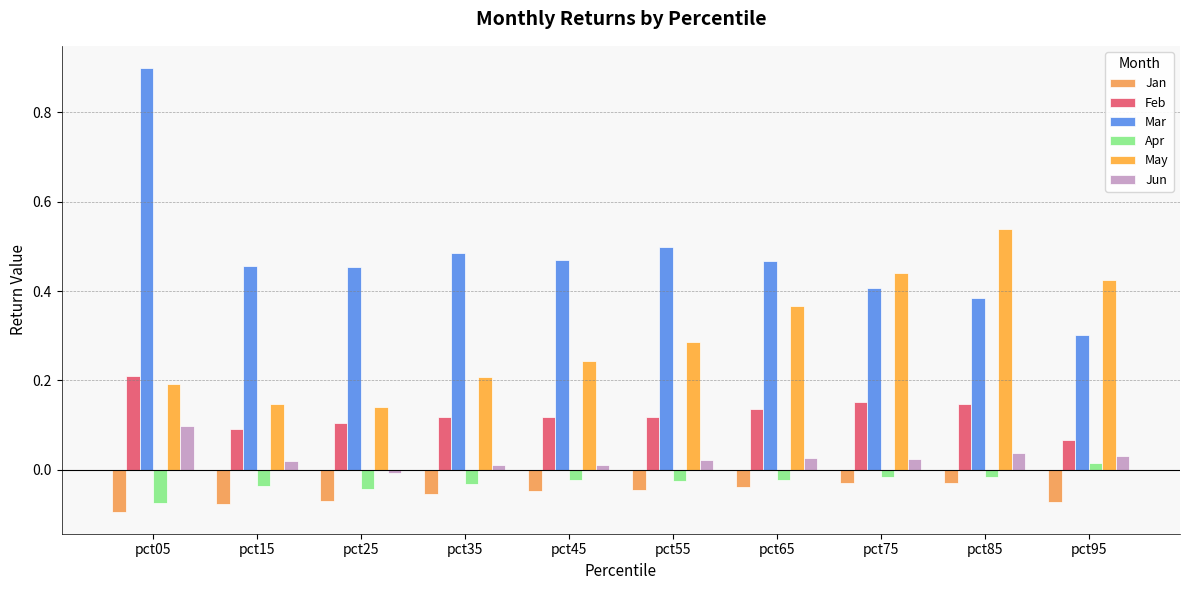

How many values in Apr are above zero?

1